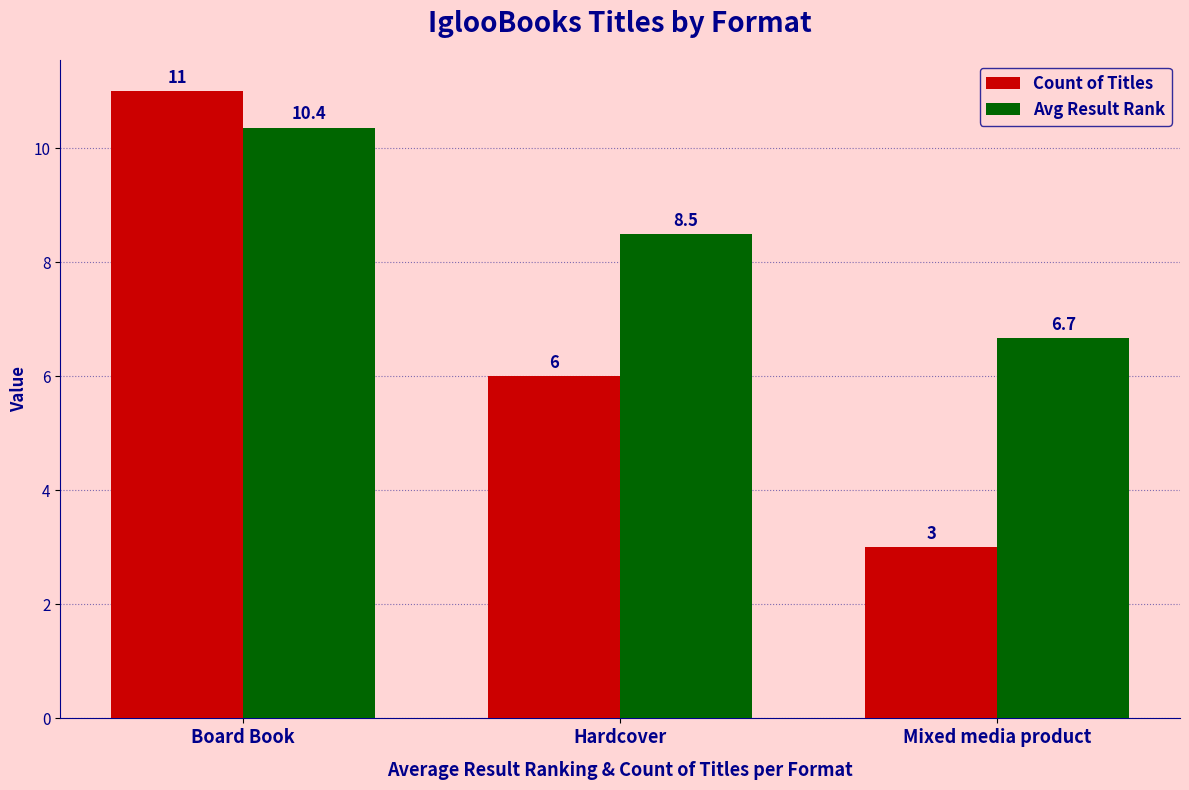

Which series changed the most between Board Book and Hardcover?

Count of Titles